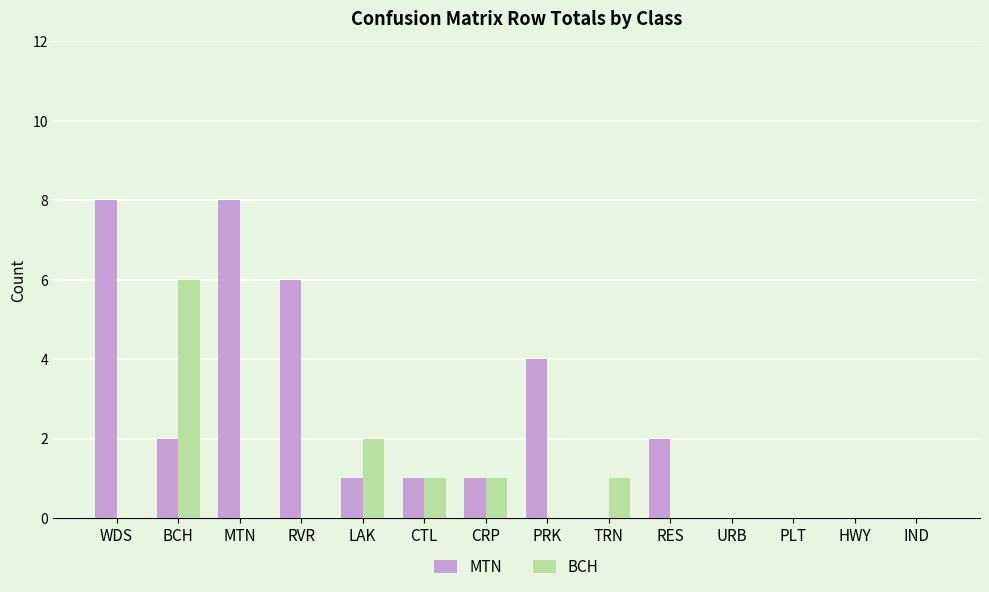

What is the approximate value of MTN at WDS?

8